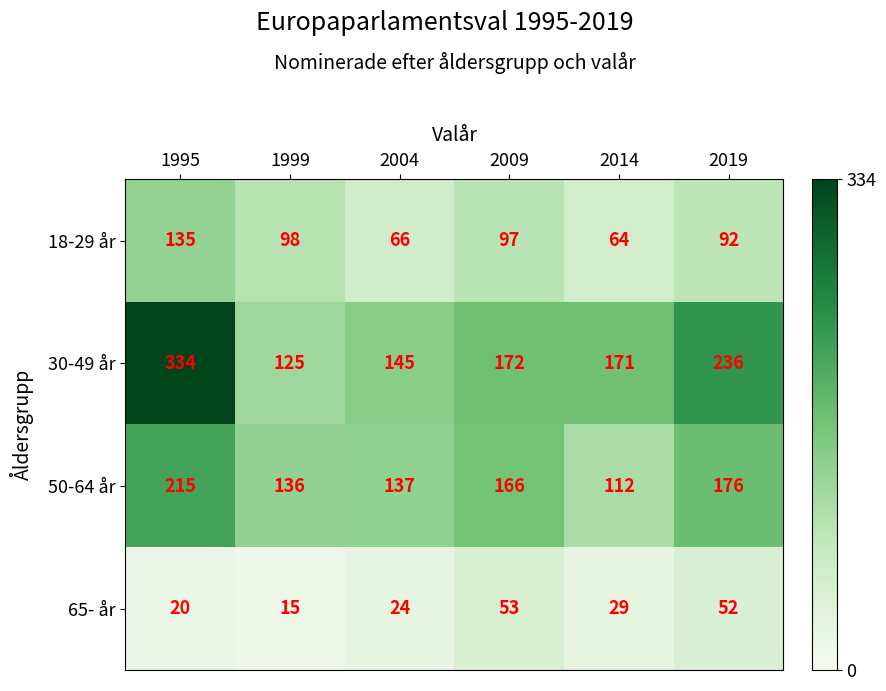

What is the minimum value shown in the chart?

15